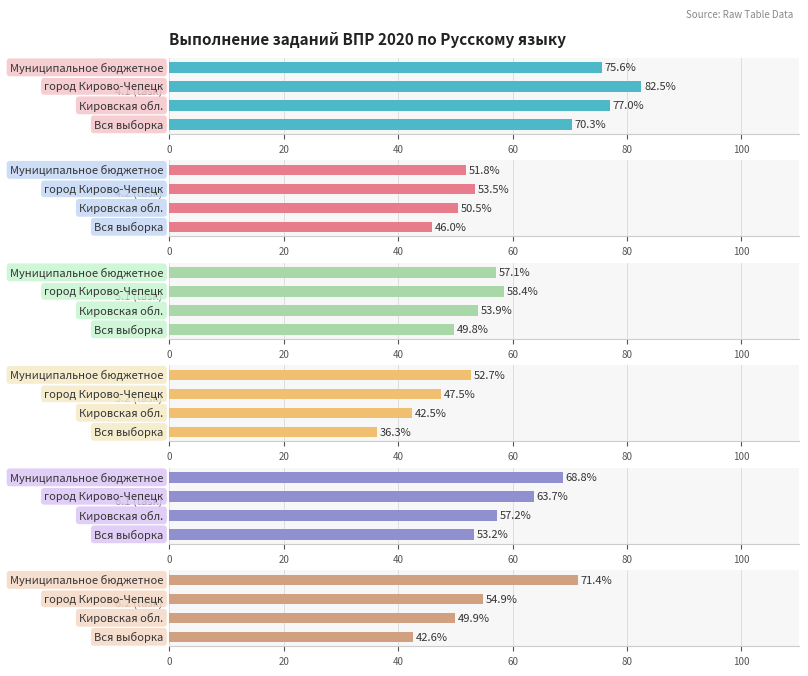

Between 0 and 40, which is larger?

40